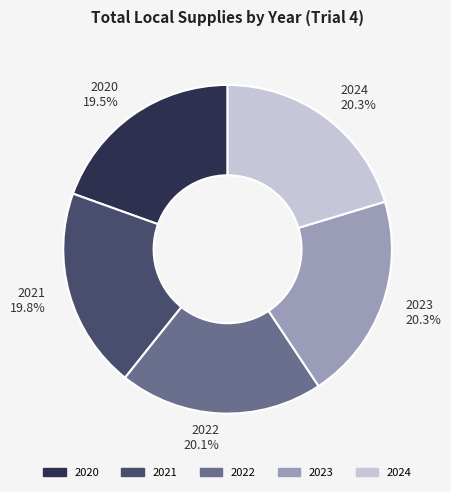

What is the ratio of the value at 2021 to the value at 2022?

1.0